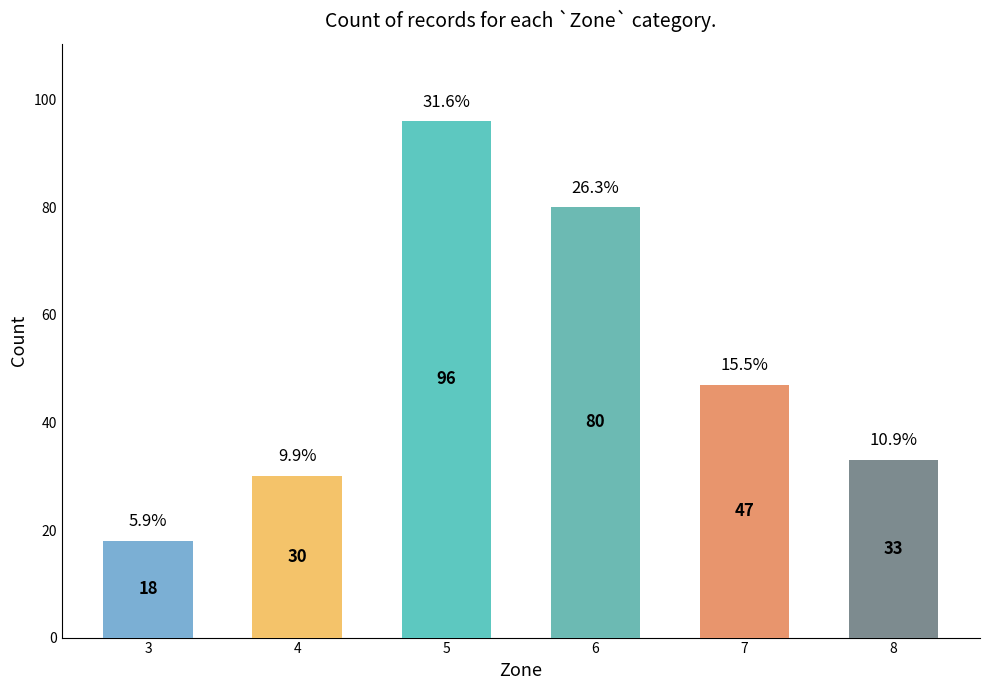

The value at 8 is 13. True or false?

False